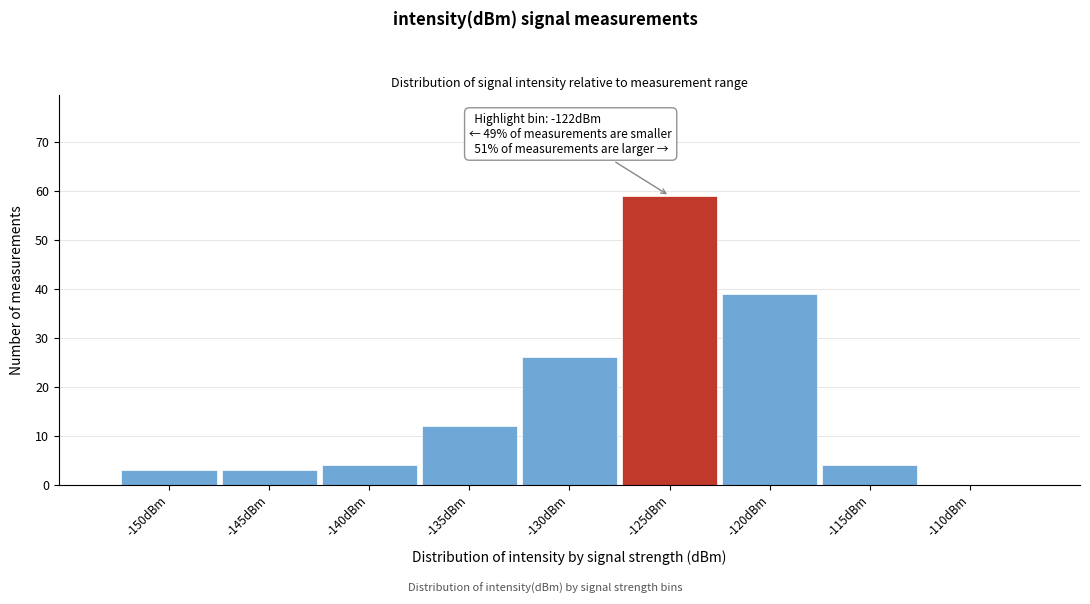

Reading right to left, list all the values displayed in this chart.

-110dBm=0	-115dBm=4	-120dBm=39	-125dBm=59	-130dBm=26	-135dBm=12	-140dBm=4	-145dBm=3	-150dBm=3